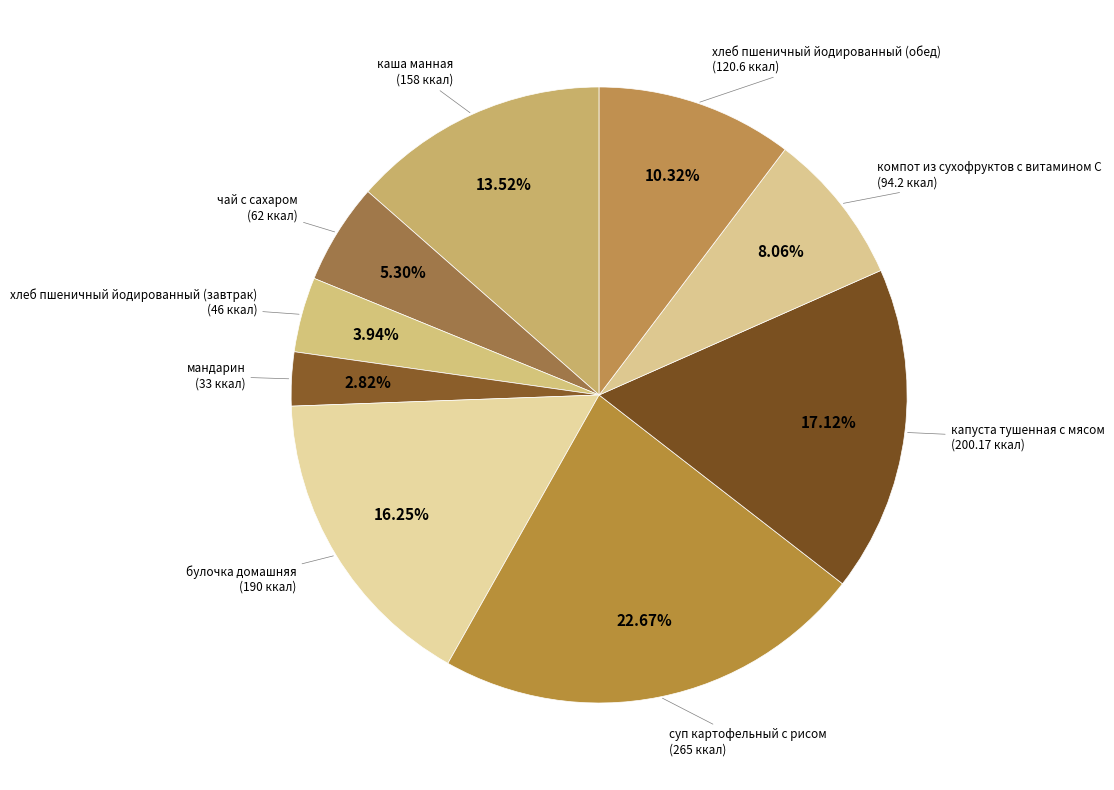

Rank the categories by value from highest to lowest.

суп картофельный с рисом, капуста тушенная с мясом, булочка домашняя, каша манная, хлеб пшеничный йодированный (обед), компот из сухофруктов с витамином С, чай с сахаром, хлеб пшеничный йодированный (завтрак), мандарин